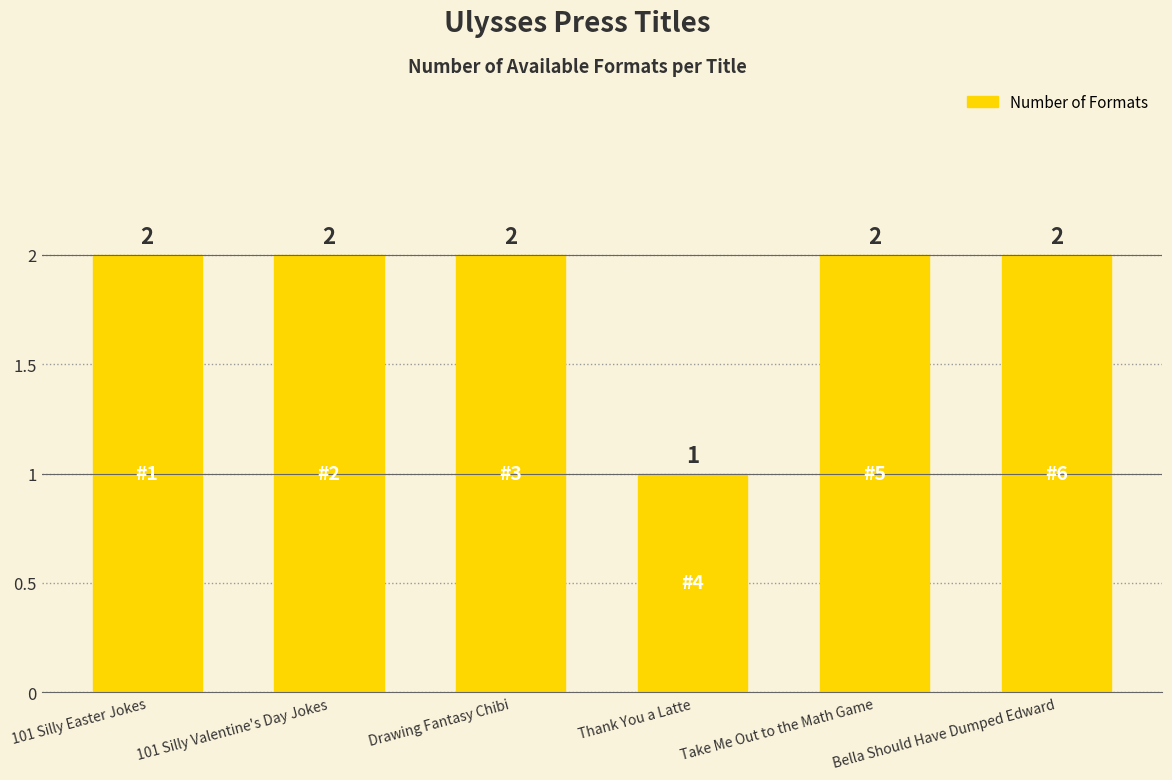

Does the chart contain any negative values?

No